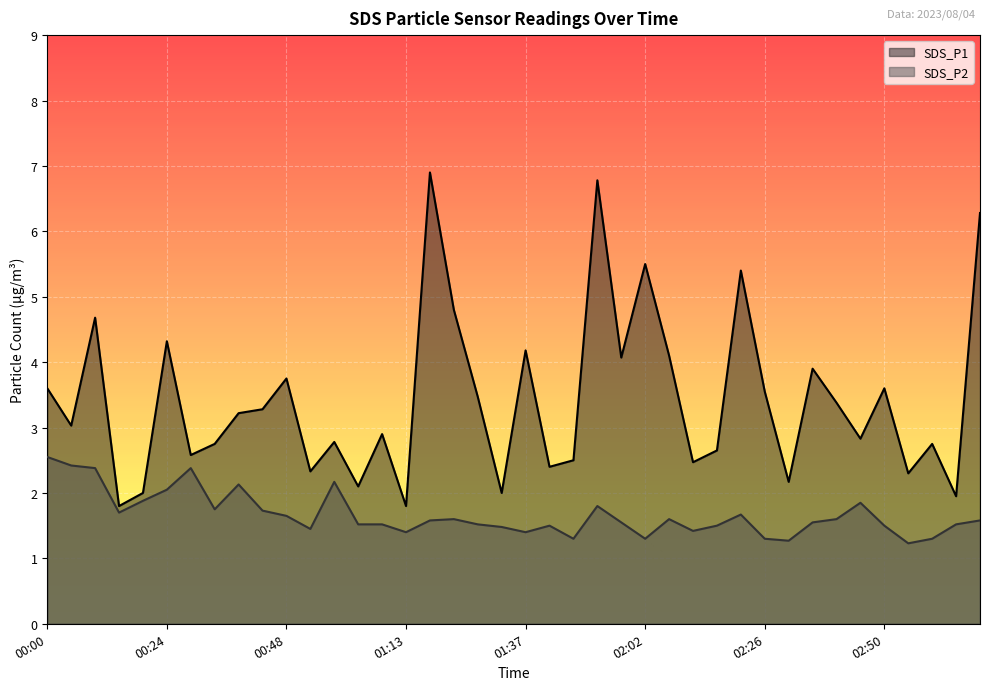

Which series changed the most between 01:23 and 01:47?

SDS_P1